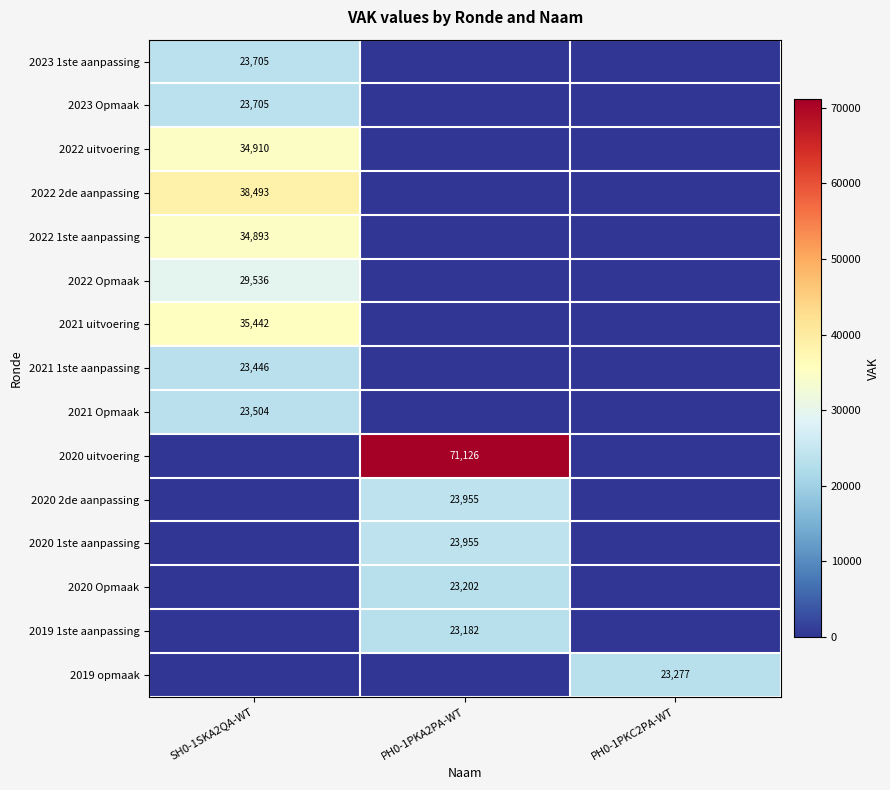

The value of 2022 1ste aanpassing at SH0-1SKA2QA-WT is 10525. True or false?

False